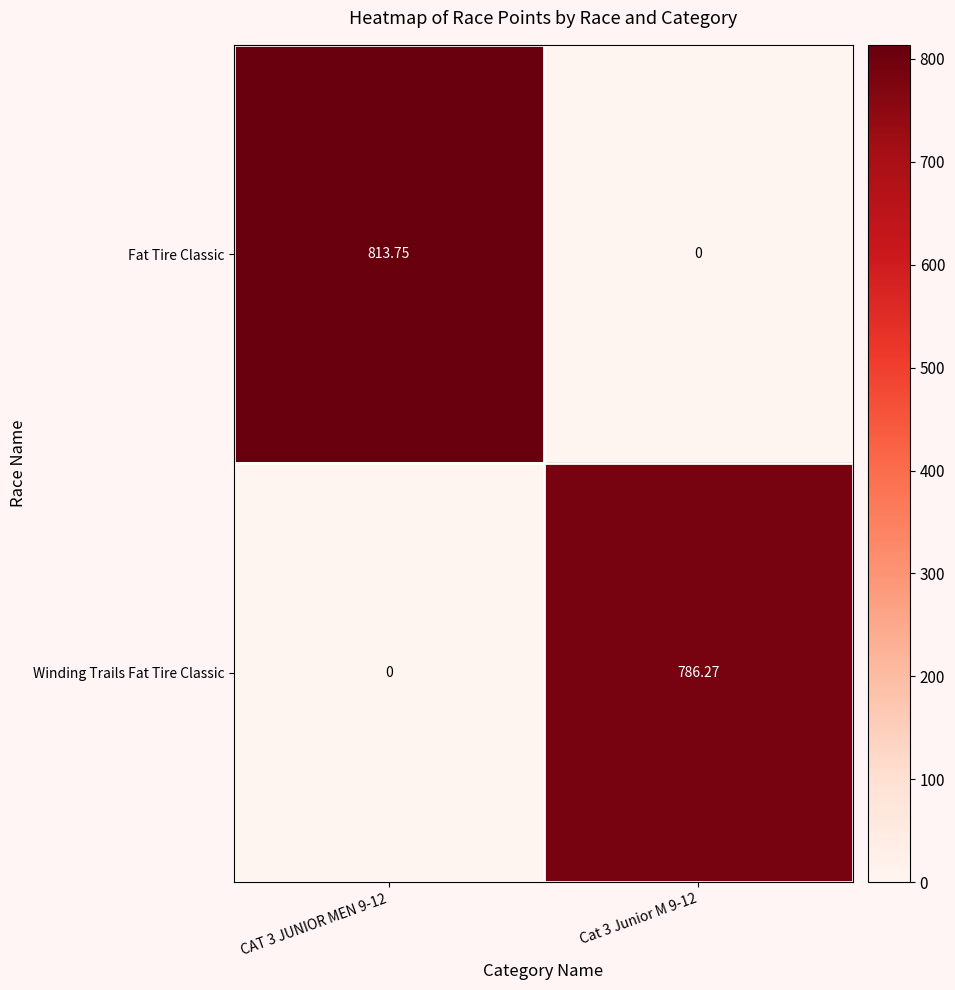

What is the total value across all series at Cat 3 Junior M 9-12?

786.3